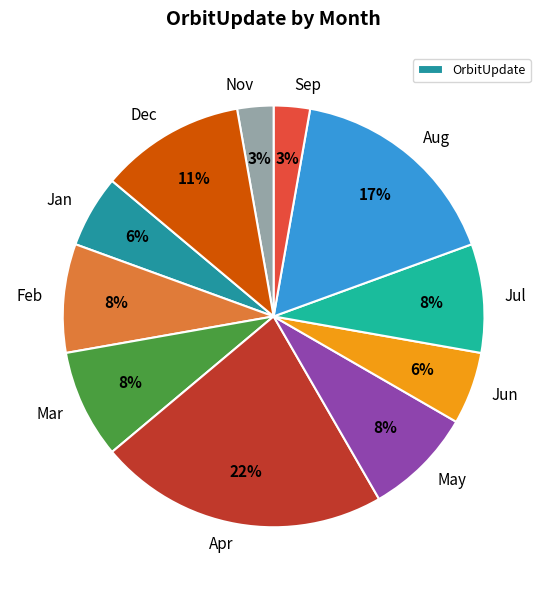

What is the largest slice in the pie chart?

Apr